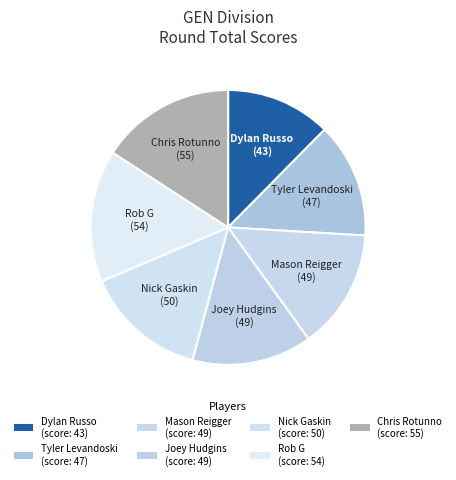

How many segments does this pie chart have?

7